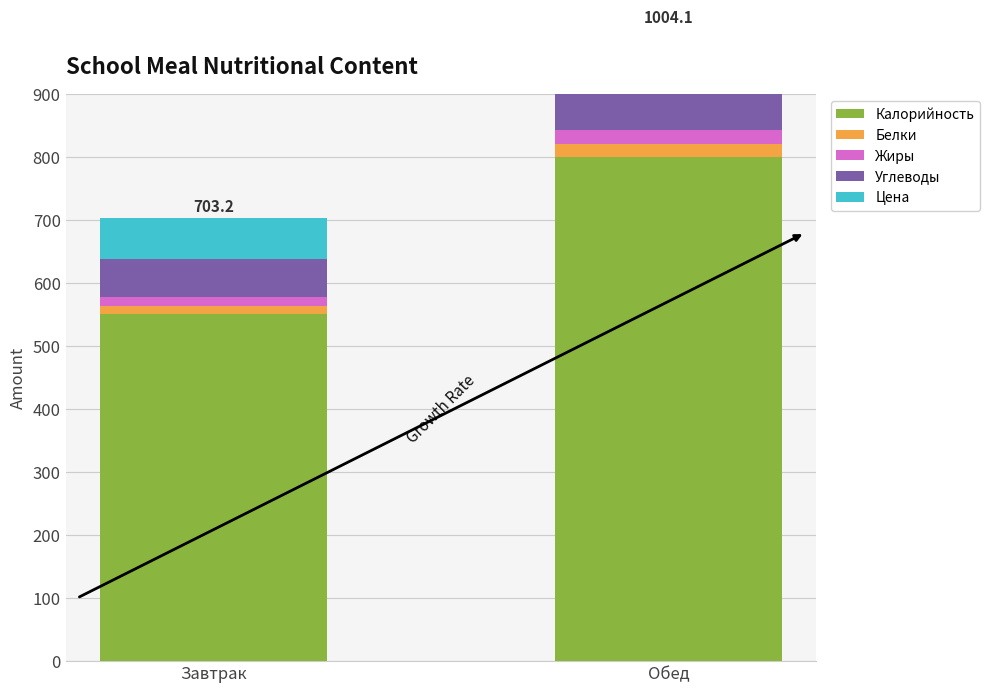

What is the difference between the highest and lowest values at Завтрак?

538.2